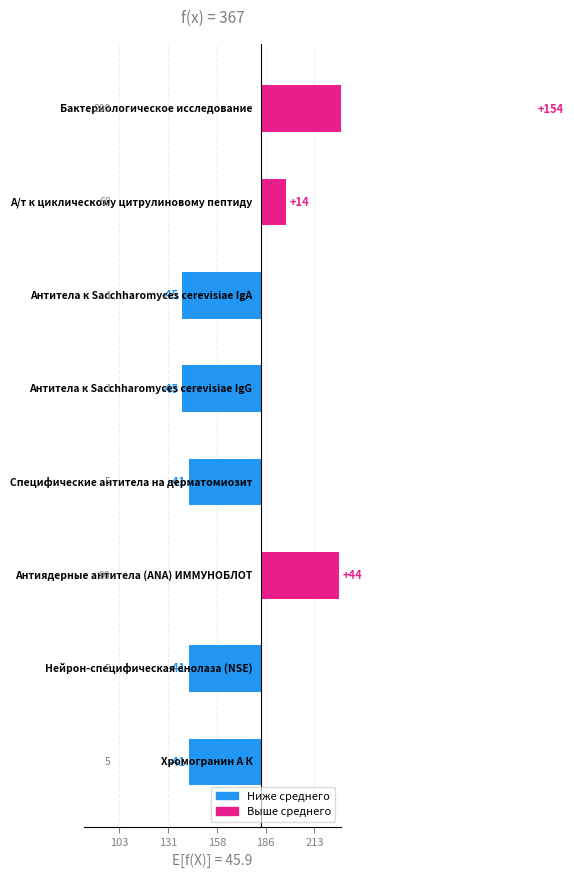

Is it true that the value at 213 is -24.5?

False